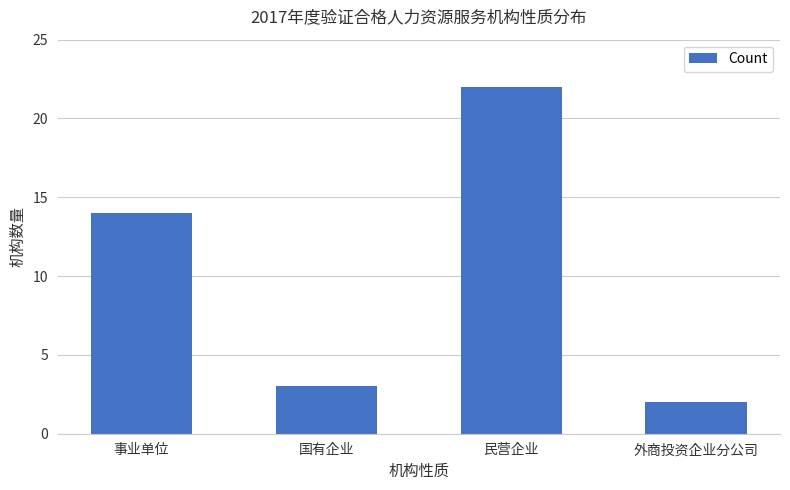

At which label is the value closest to 12?

事业单位